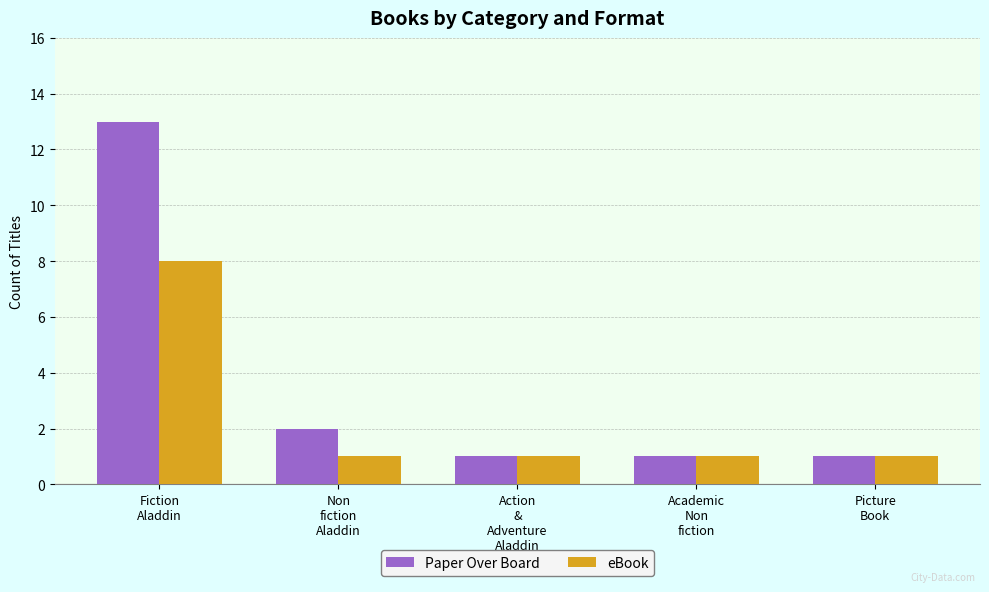

Reading right to left, transcribe all the data shown in this chart.

Paper Over Board: 1	1	1	2	13
eBook: 1	1	1	1	8